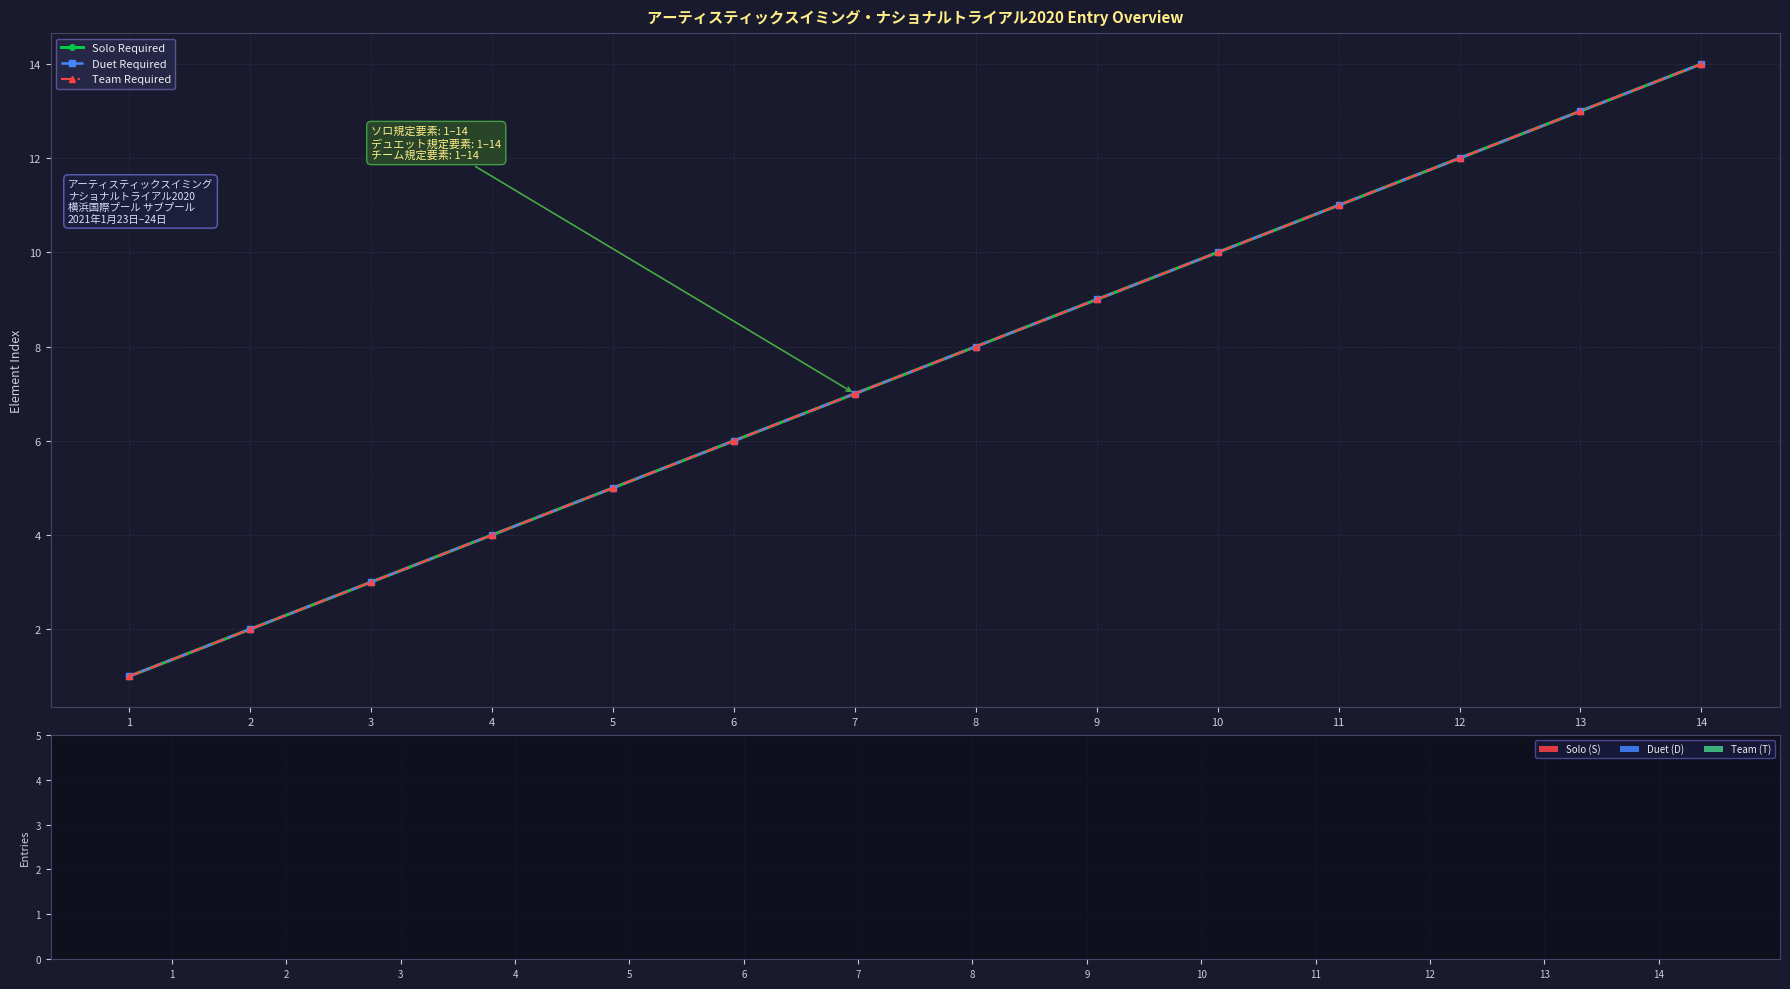

Does the chart have visible grid lines?

Yes